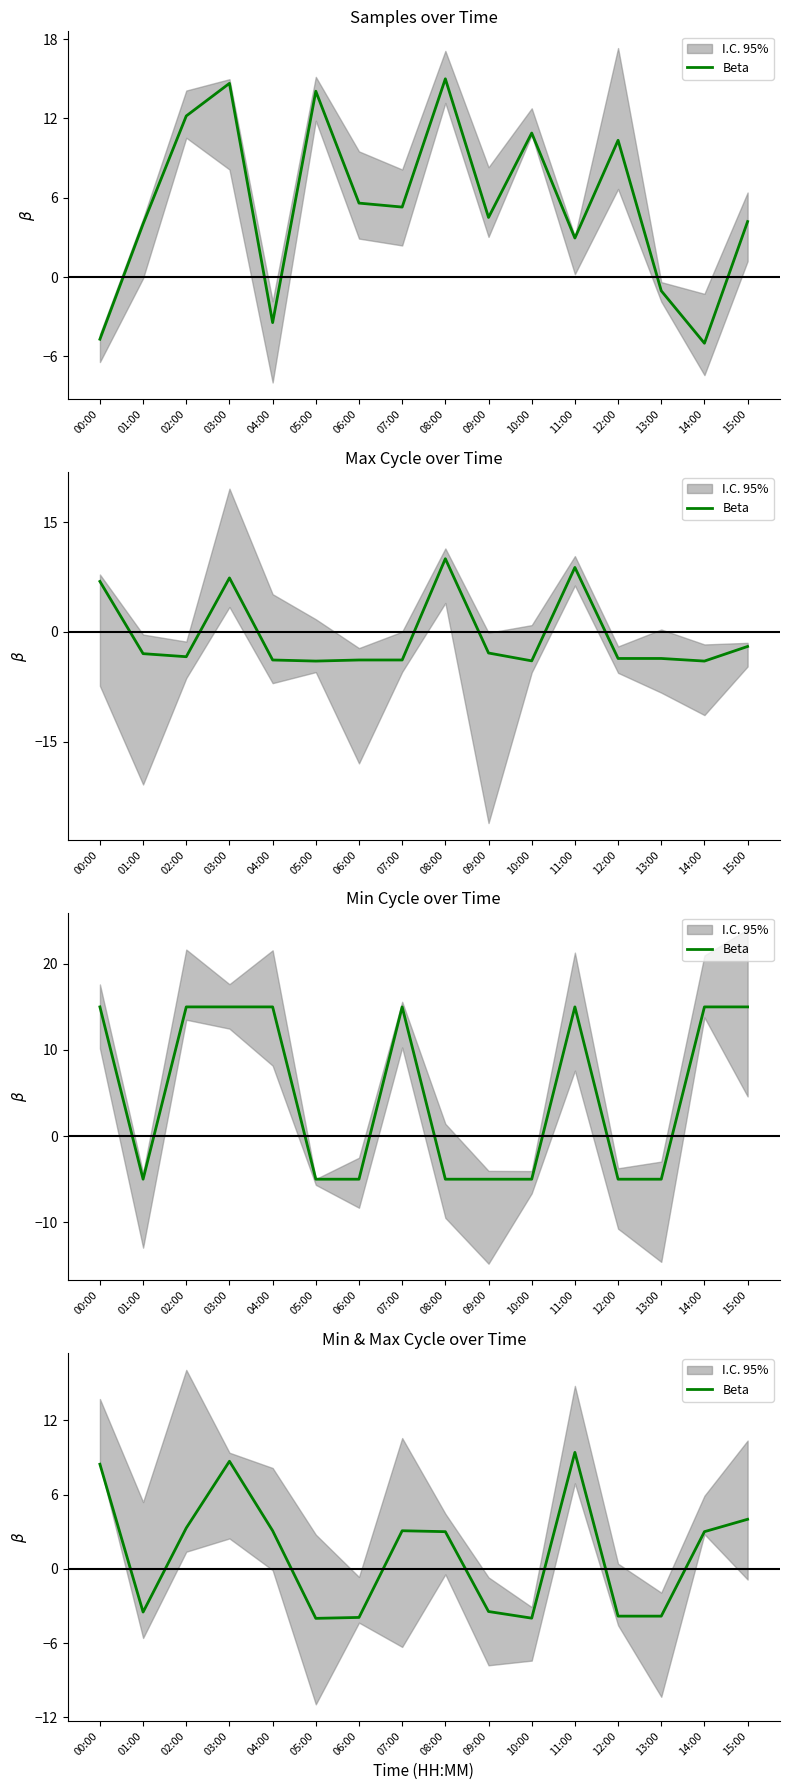

At which label does the data first exceed 3?

00:00